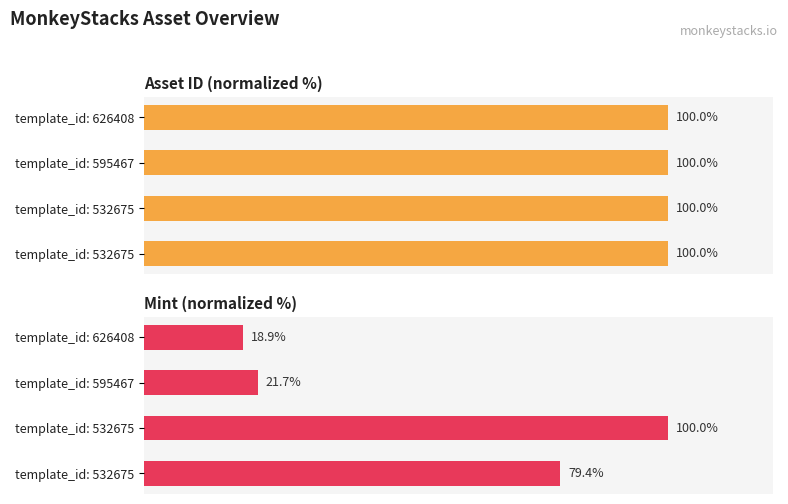

How many groups of bars are there?

4